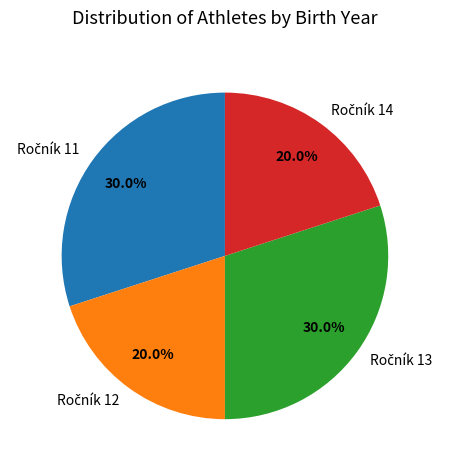

To the nearest percent, what is the difference between the largest and smallest slice percentages?

10%